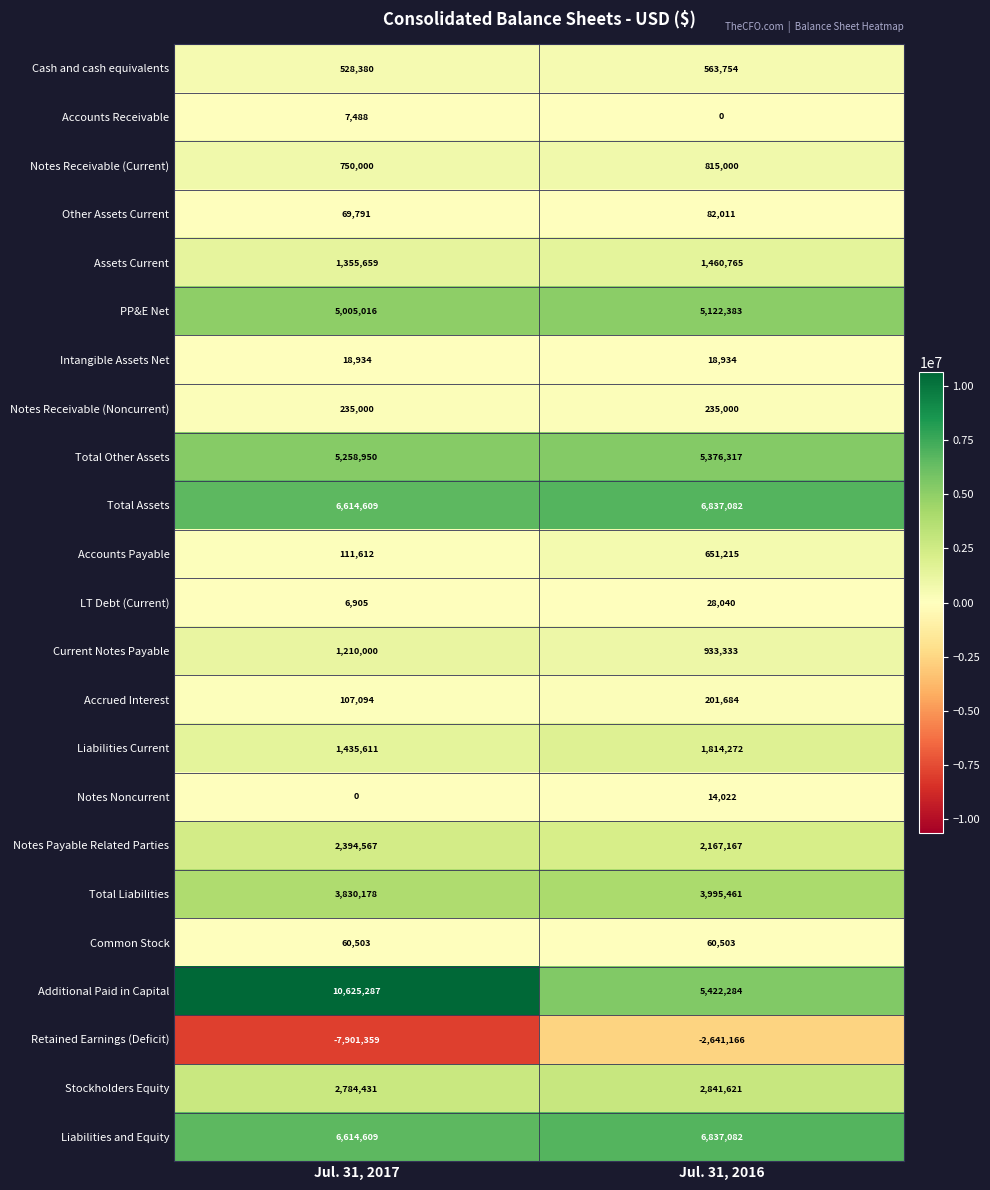

True or false: Current Notes Payable has a value of 341270 at Jul. 31, 2017.

False